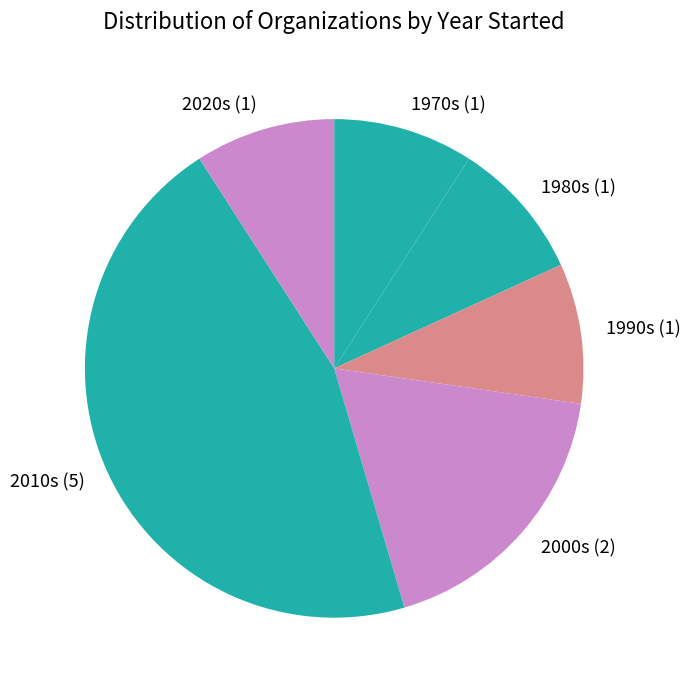

The 1970s (1) slice represents 18% of the pie. True or false?

False